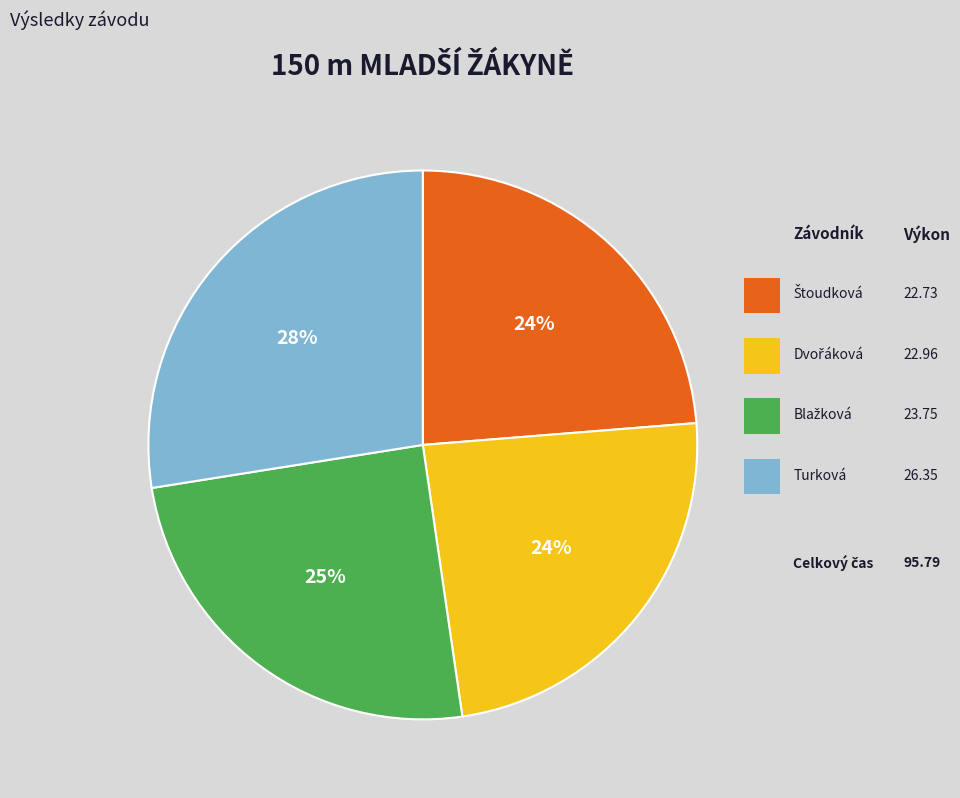

How many slices are in this pie chart?

4